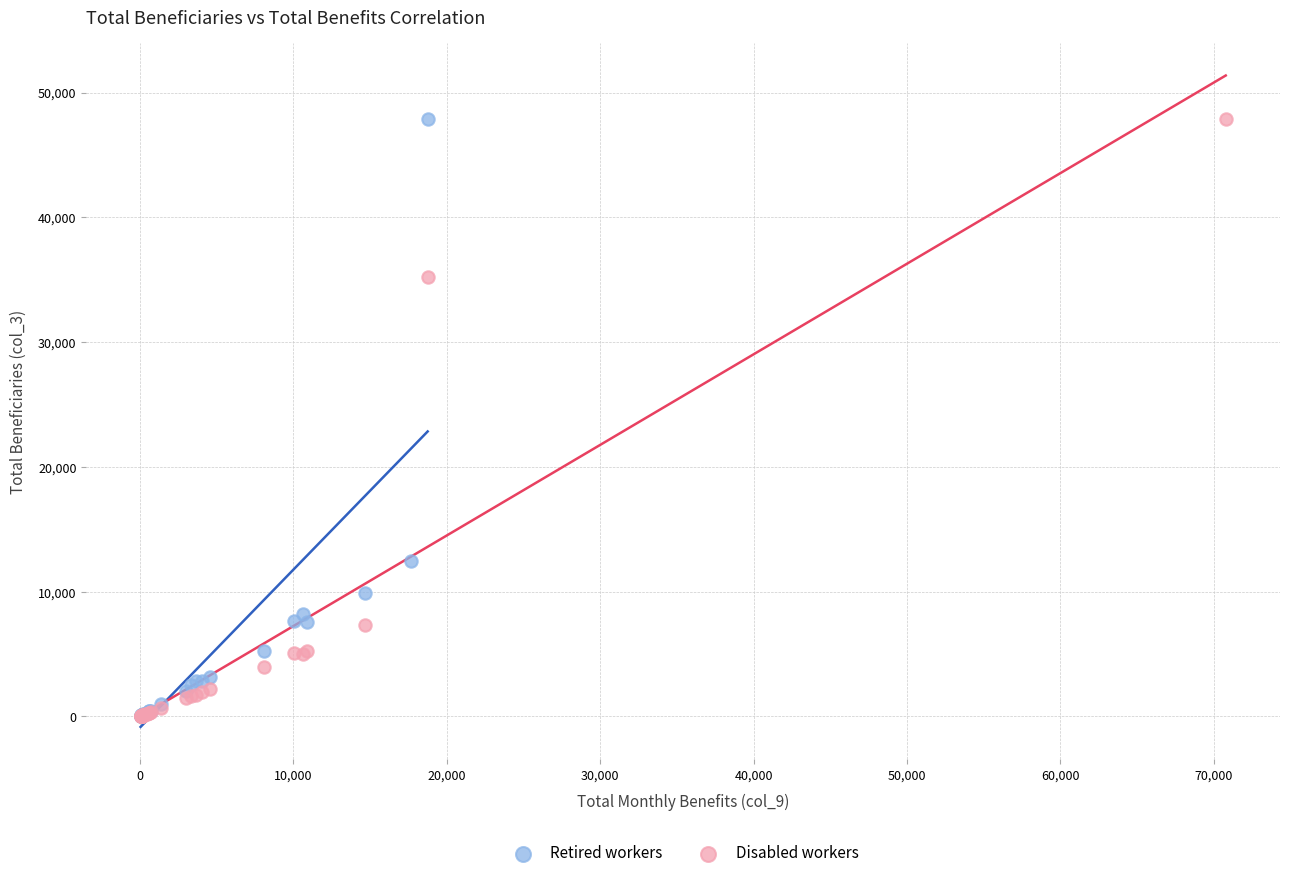

Which series has the largest Y range (max minus min)?

Disabled workers